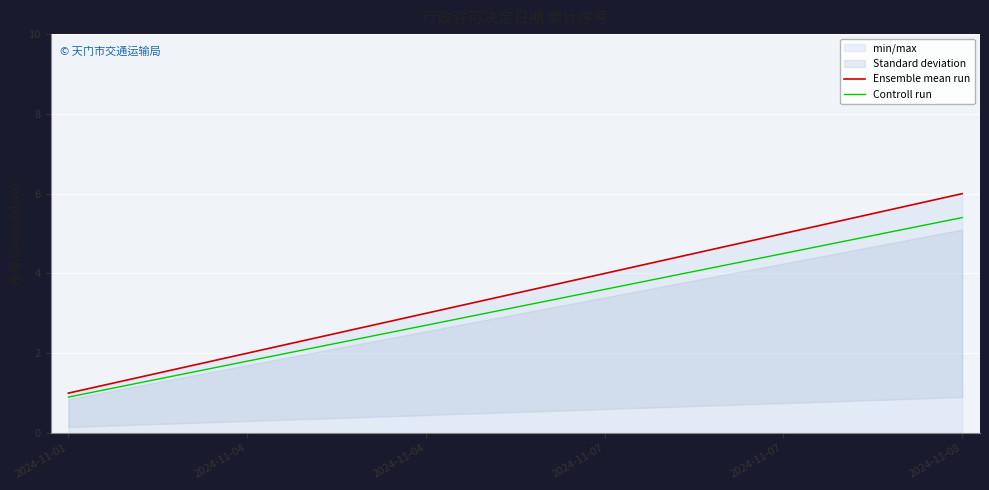

Which series has the largest range (max minus min)?

Ensemble mean run